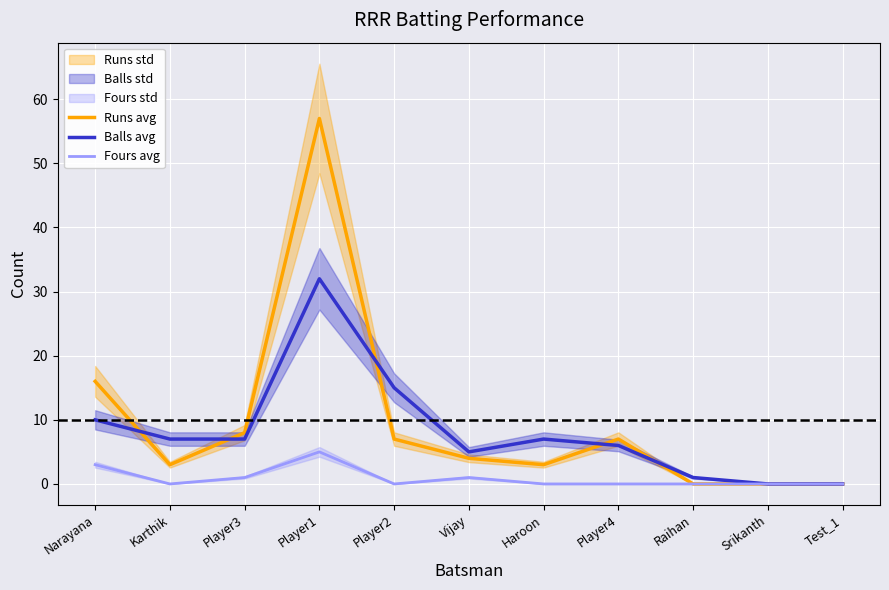

What is the label of the 1st point from the right?

Test_1